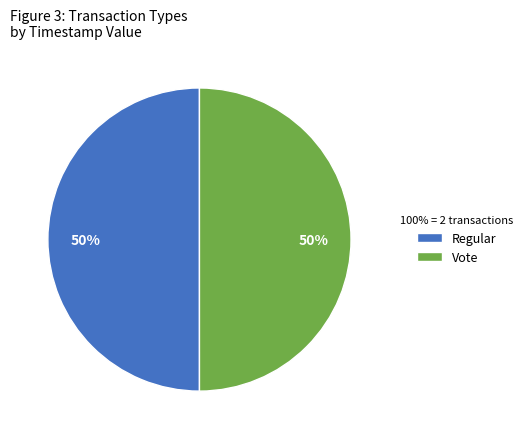

Approximately how many times larger is the value at Vote compared to Regular?

1.0